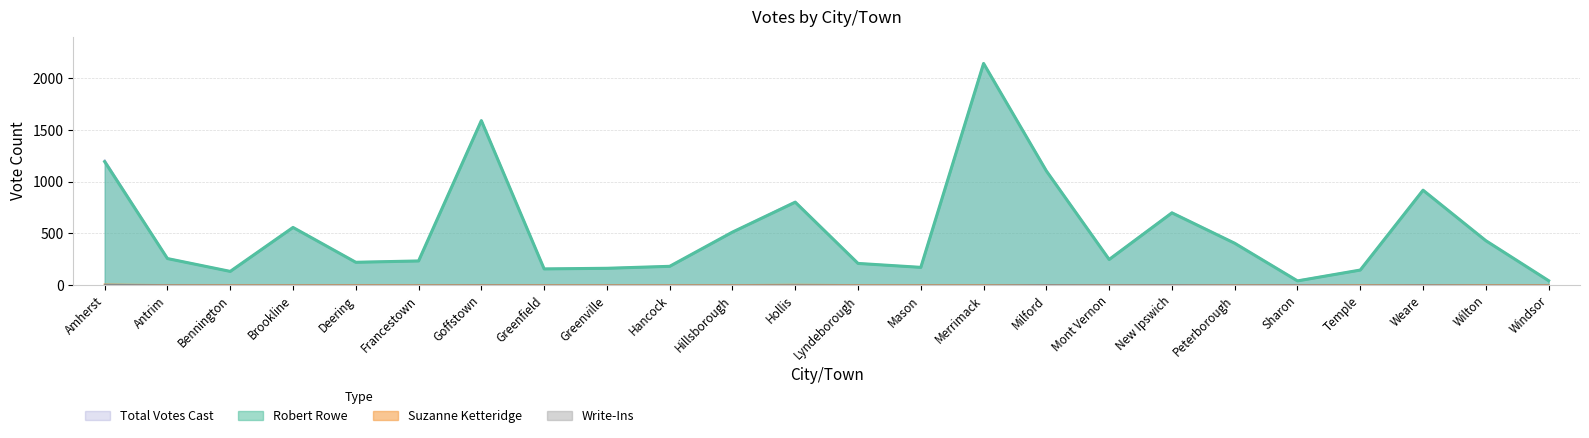

Between Merrimack and Sharon, which series saw the biggest shift?

Robert Rowe